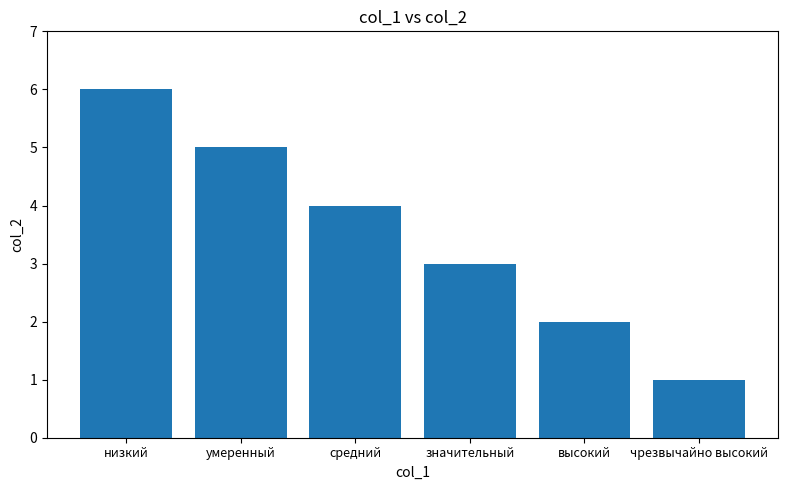

List the labels in order of value, largest first.

низкий, умеренный, средний, значительный, высокий, чрезвычайно высокий